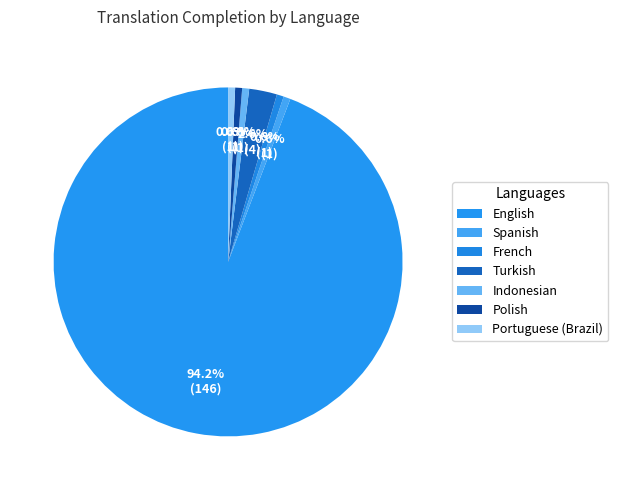

Rank the categories by value from lowest to highest.

Spanish, French, Indonesian, Polish, Portuguese (Brazil), Turkish, English